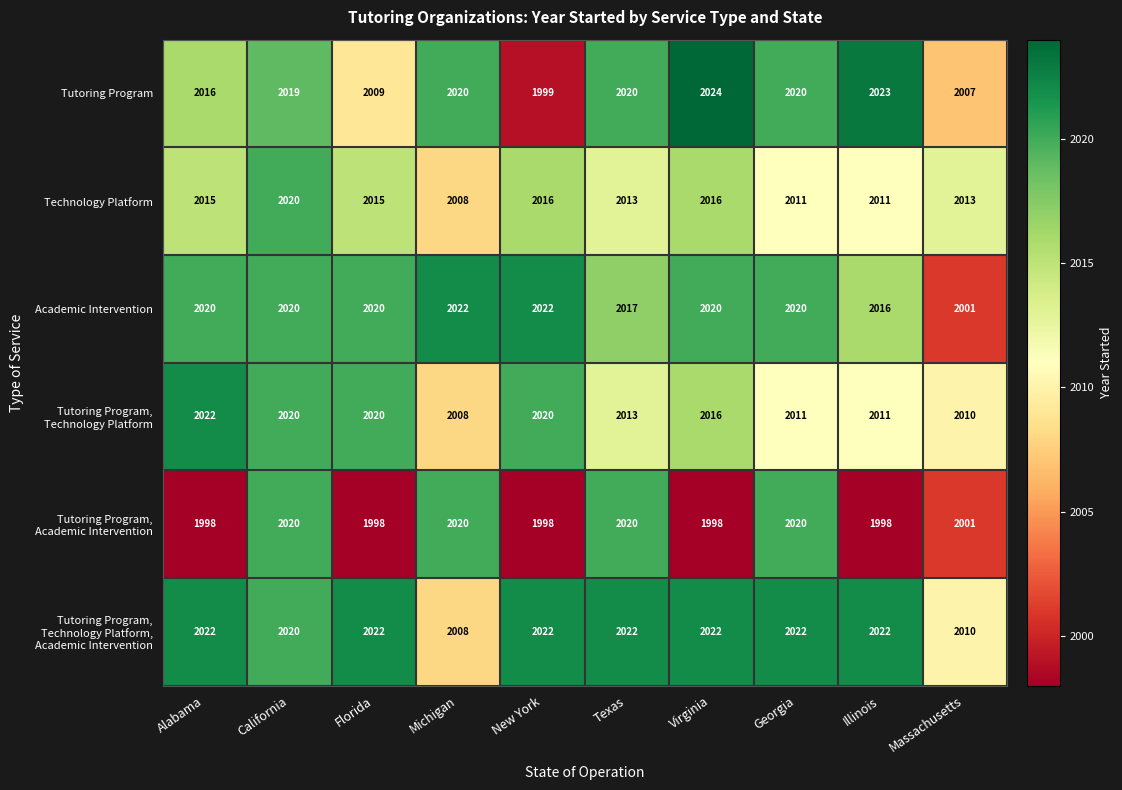

What is the total value across all series at Texas?

12105